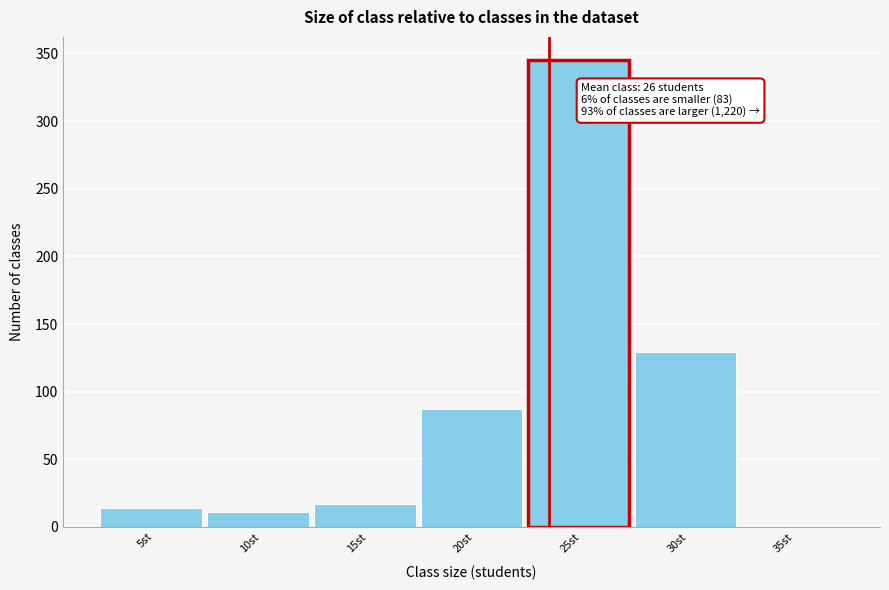

Reading right to left, transcribe all the data shown in this chart.

35st=1	30st=129	25st=345	20st=87	15st=17	10st=11	5st=14